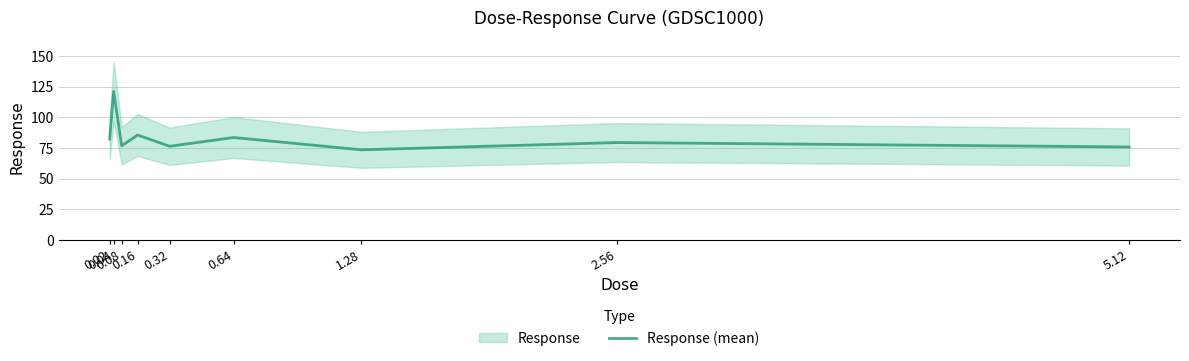

What is the approximate value at 0.64?

83.6